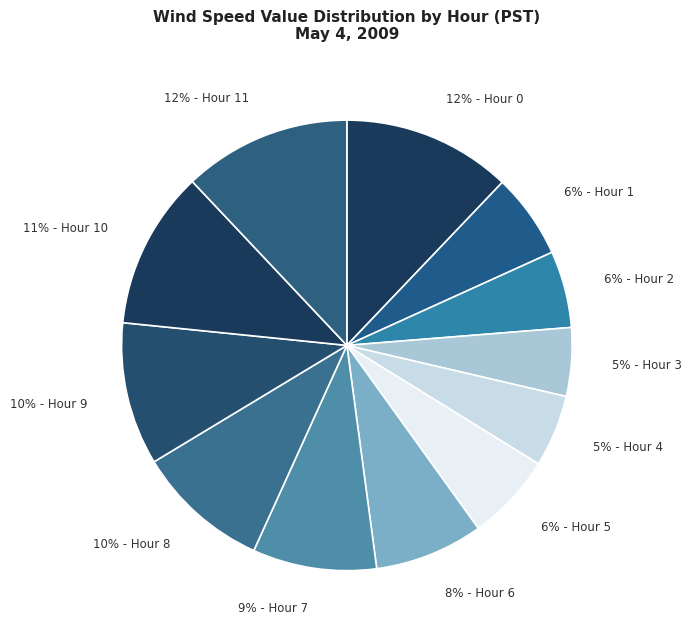

Is there any slice that represents more than half of the pie?

No